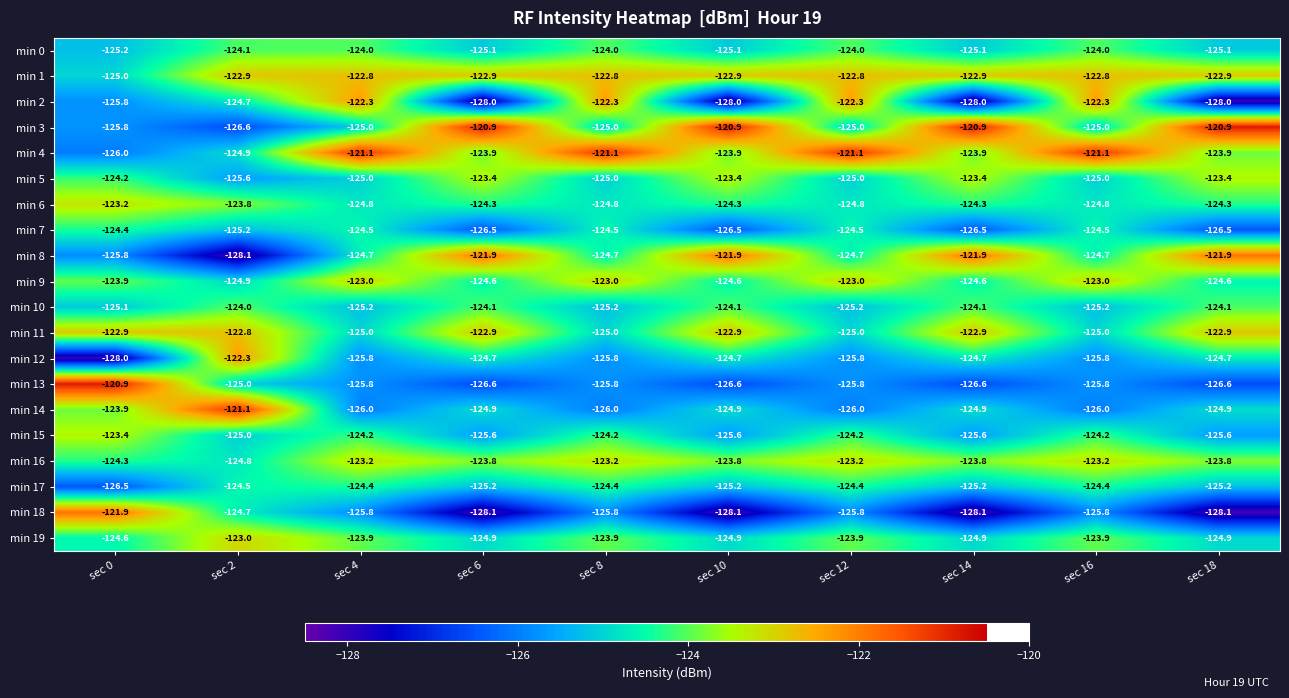

Is the value of min 12 at sec 14 greater than the value of min 13 at sec 4?

Yes